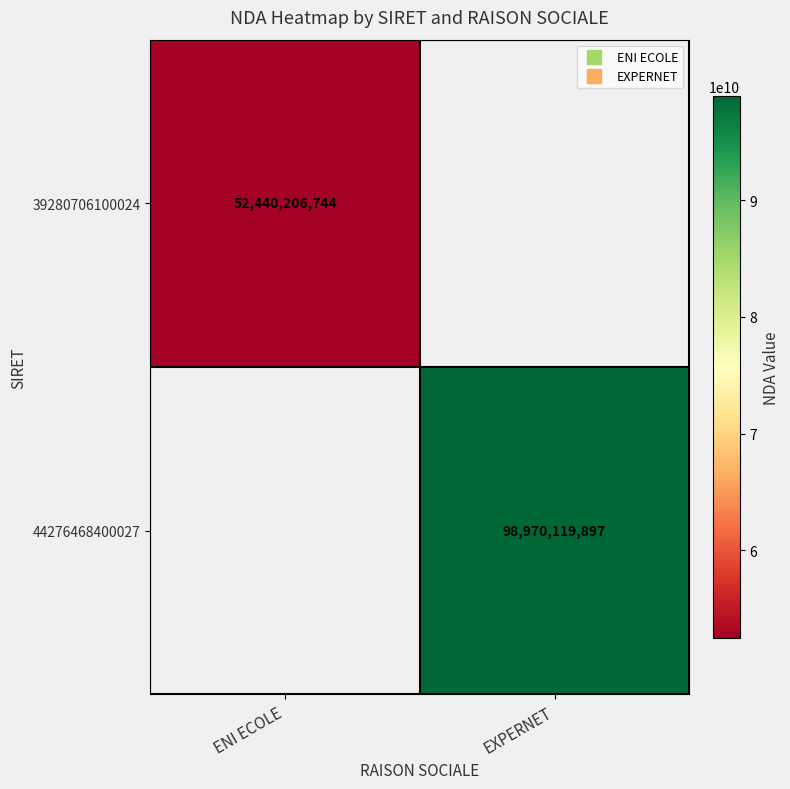

Is it true that 39280706100024 equals 52440206744.0 at ENI ECOLE?

True